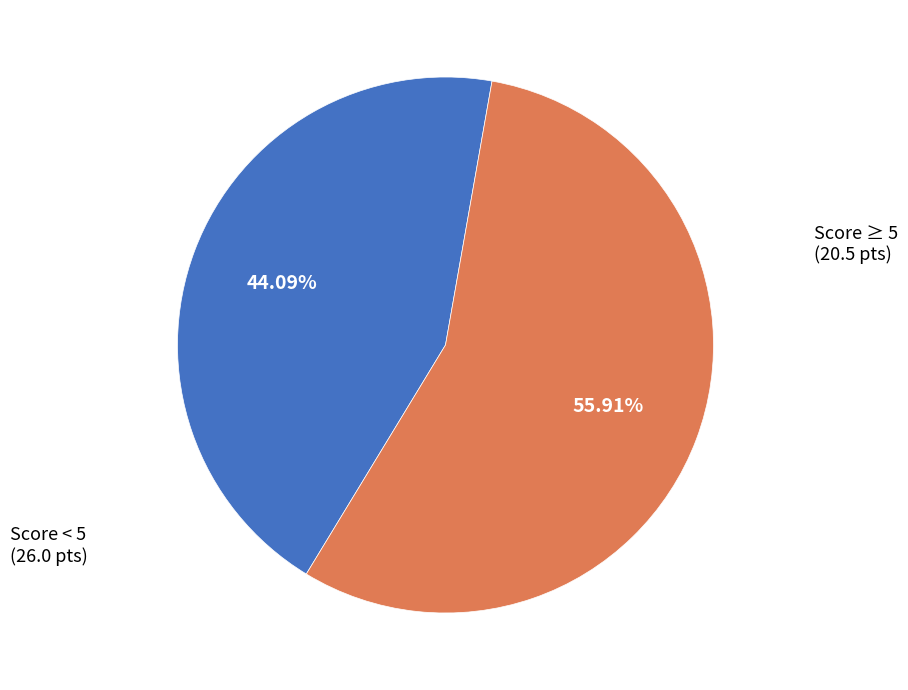

Does any single category account for the majority?

Yes